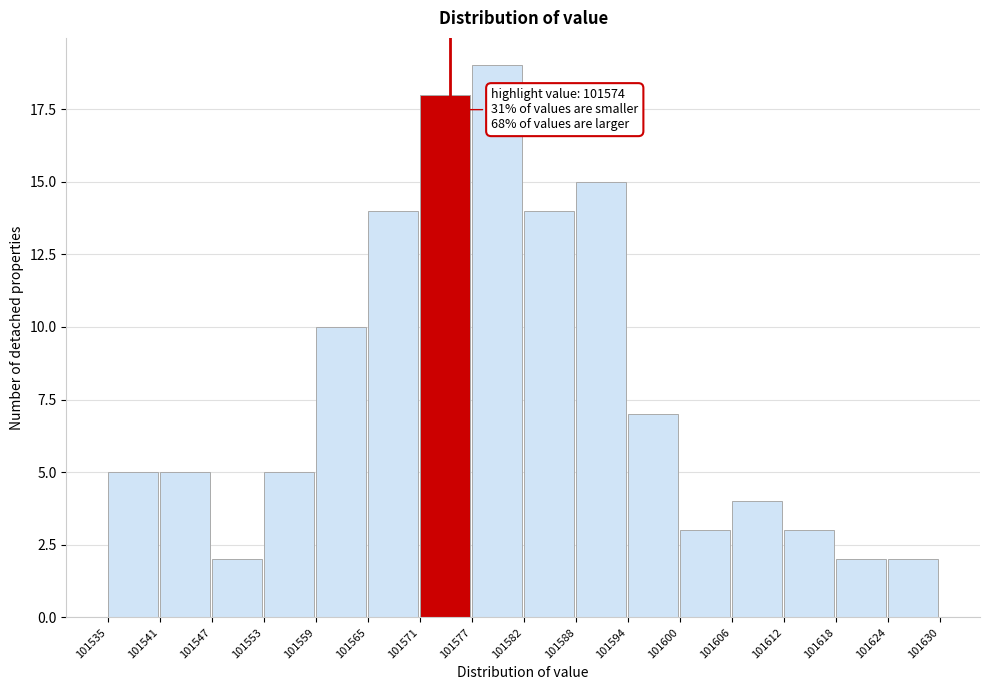

Over which range of the x-axis is the bar tallest?

101577 to 101582